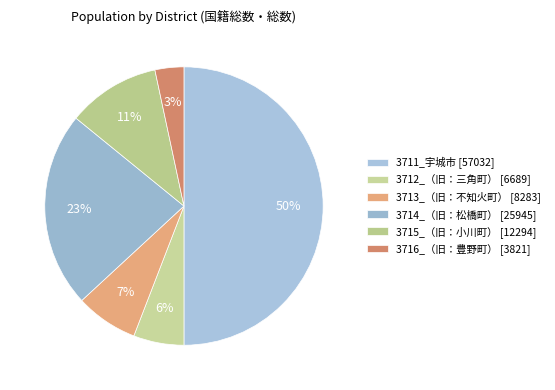

To the nearest percent, what percentage of the pie is 3713_（旧：不知火町）?

7%